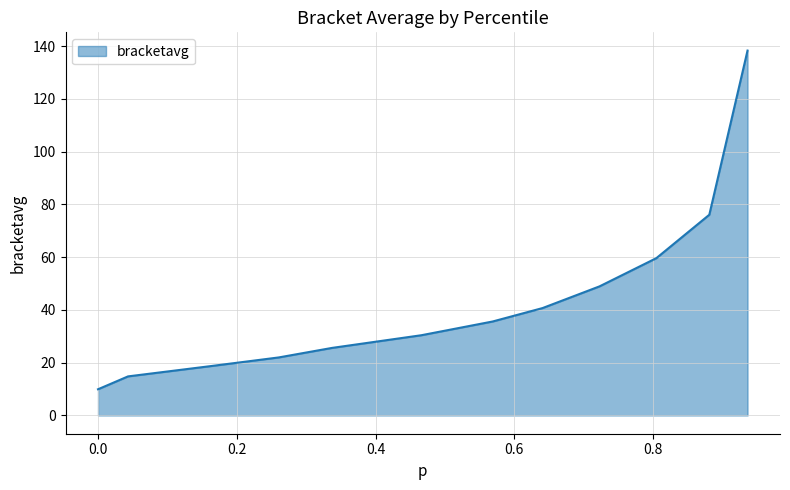

Reading left to right, transcribe all the data shown in this chart.

9.9	14.8	18.9	22.0	25.6	30.4	35.6	40.7	49.0	59.7	76.1	138.4